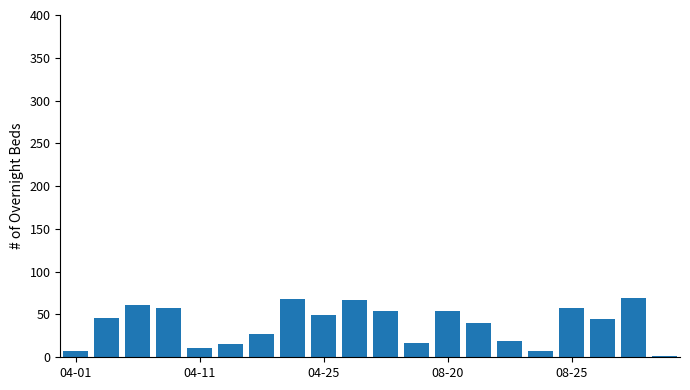

What is the minimum value shown in the chart?

1.6